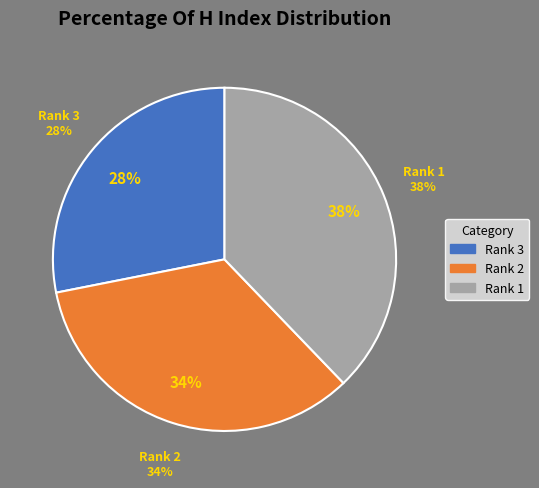

Which slice is the smallest?

Proceedings of the IASTED International (Rank 3)